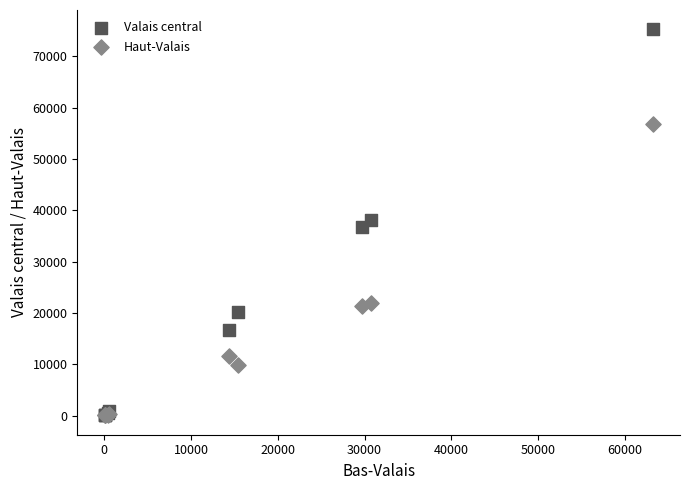

What are all the series names shown in the legend?

Valais central, Haut-Valais